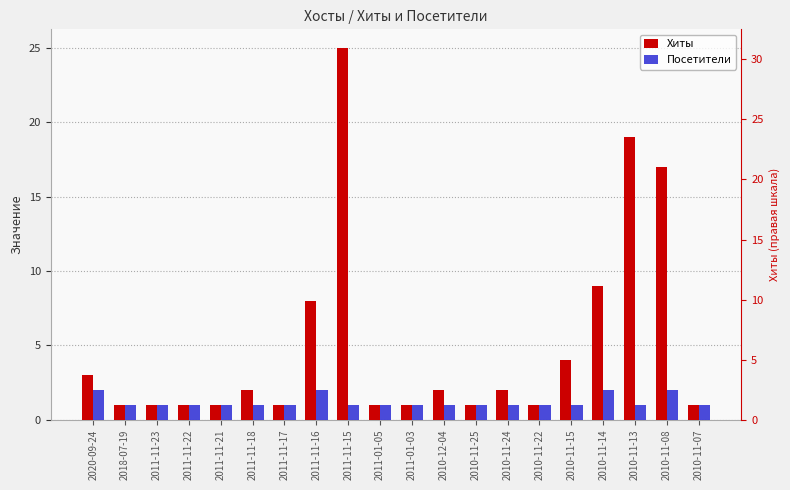

How many groups of bars are there?

20